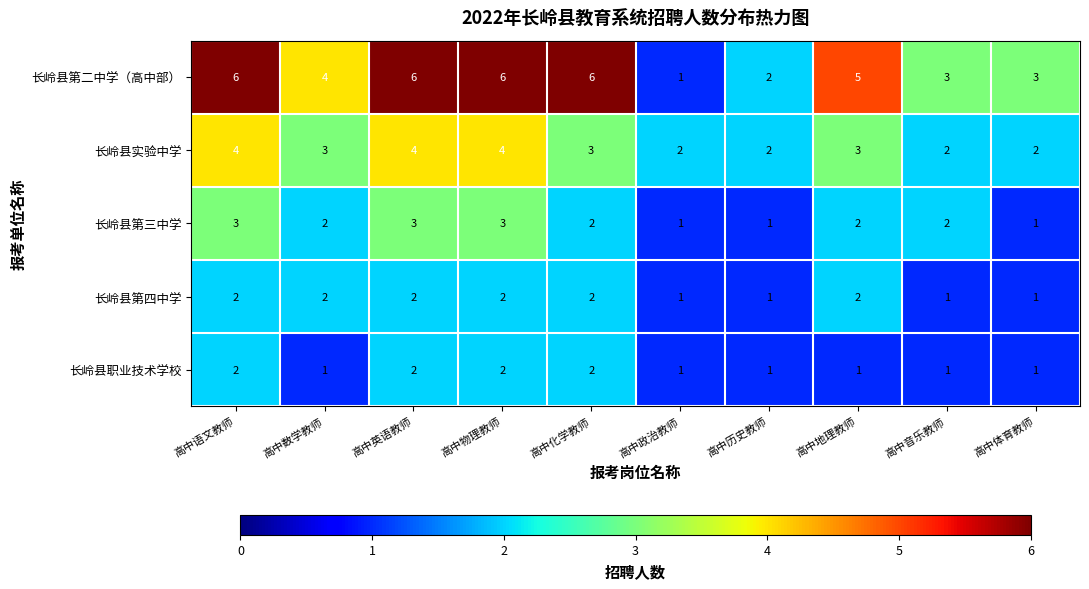

The 长岭县第四中学 series shows 2 at 高中地理教师. True or false?

True